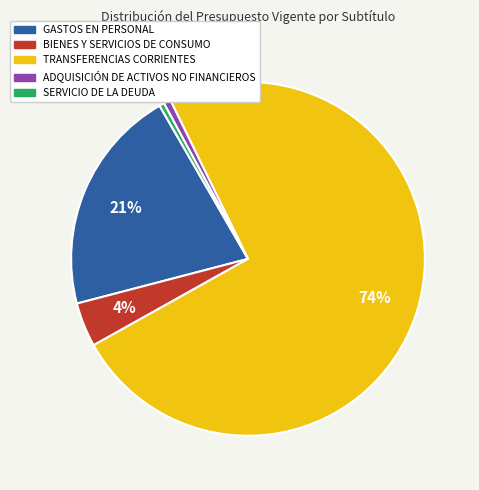

What is the largest slice in the pie chart?

TRANSFERENCIAS CORRIENTES